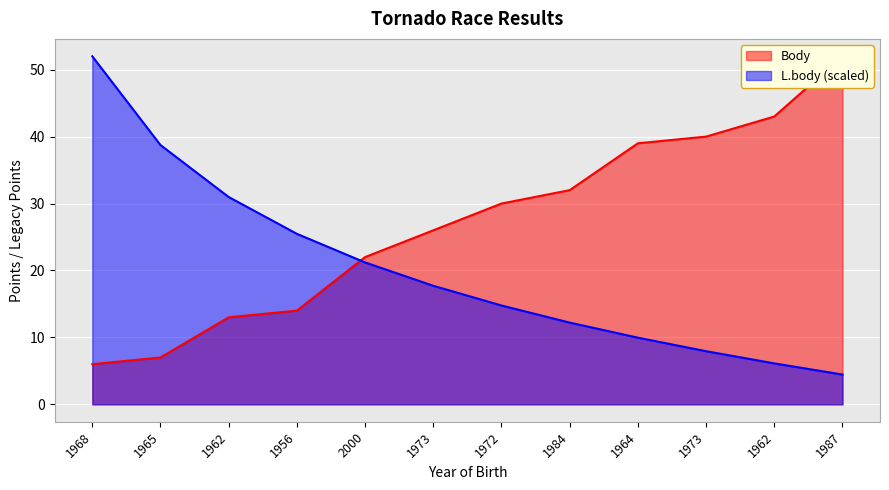

Reading right to left, transcribe all the data shown in this chart.

Body: 1987=52.0	1962=43.0	1973=40.0	1964=39.0	1984=32.0	1972=30.0	1973=26.0	2000=22.0	1956=14.0	1962=13.0	1965=7.0	1968=6.0
L.body: 1987=4.5	1962=6.1	1973=7.9	1964=10.0	1984=12.2	1972=14.8	1973=17.7	2000=21.2	1956=25.5	1962=31.0	1965=38.7	1968=52.0